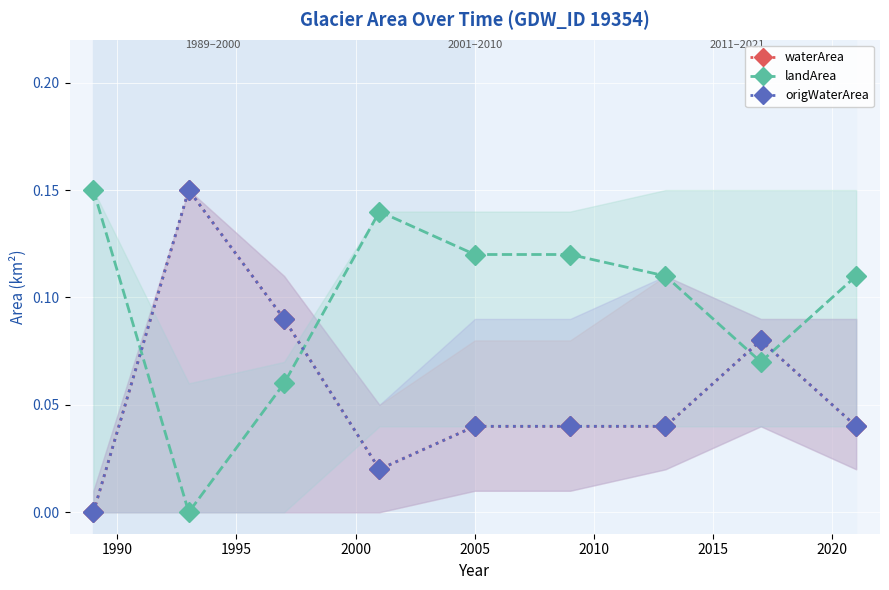

How many interior local valleys does the waterArea series have?

1